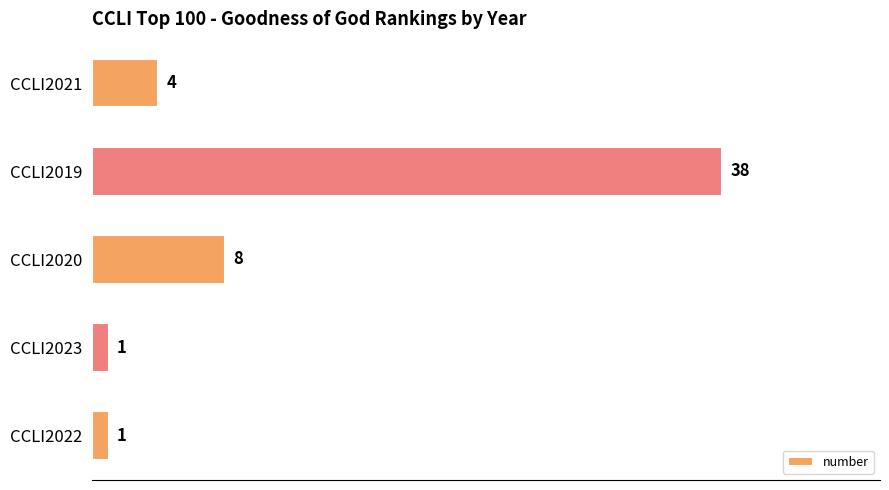

Does the chart contain any negative values?

No